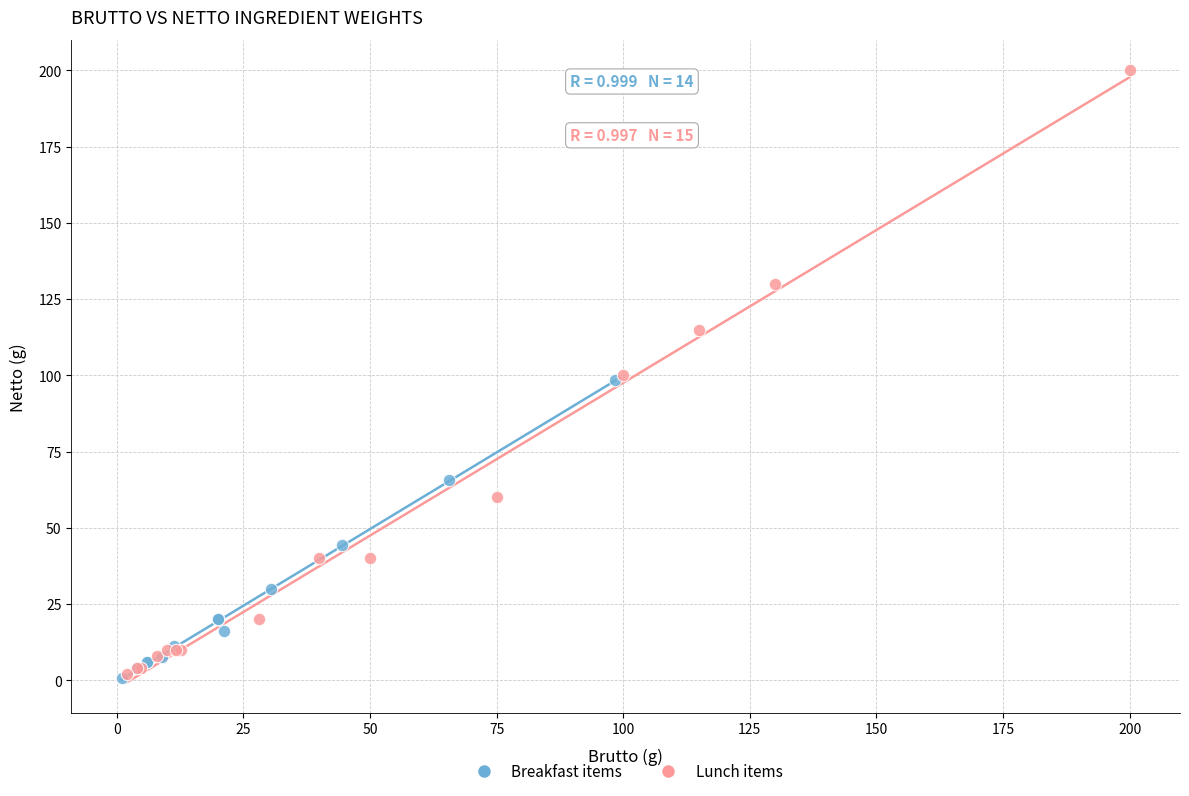

Which series reaches the maximum Y coordinate?

Lunch items